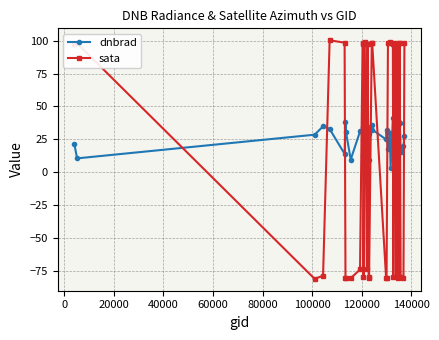

Which series has the widest spread of values?

sata